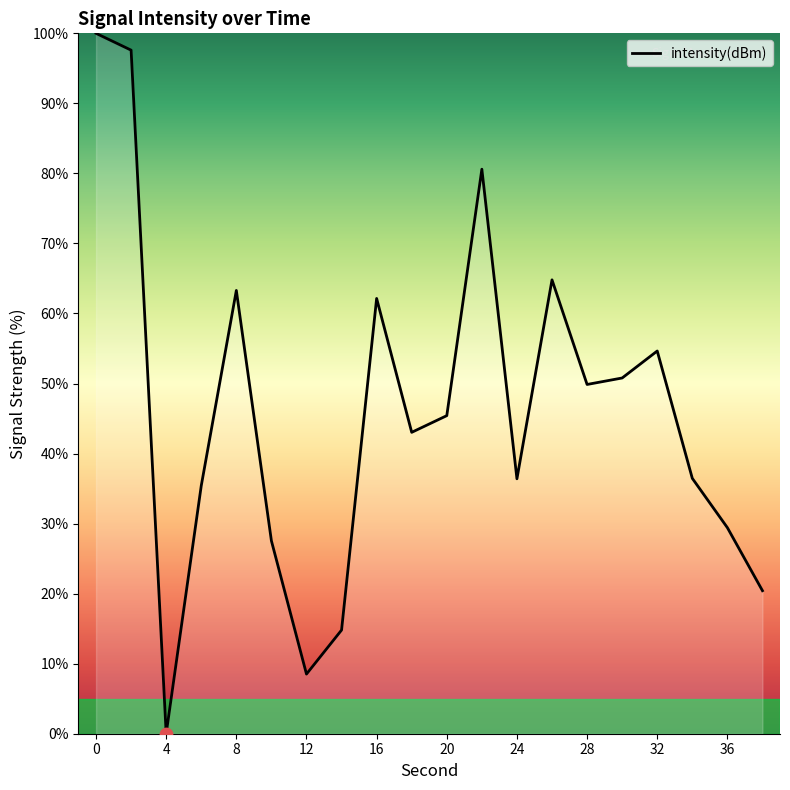

What is the greatest value displayed?

100.0